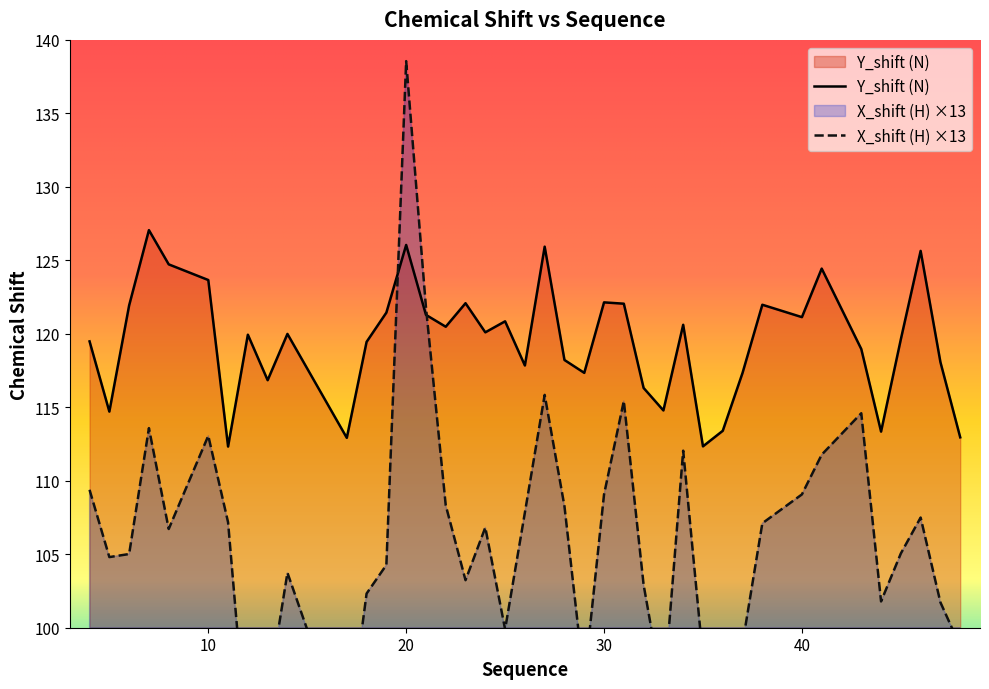

The value of Y_shift at 25 is 200.4. True or false?

False